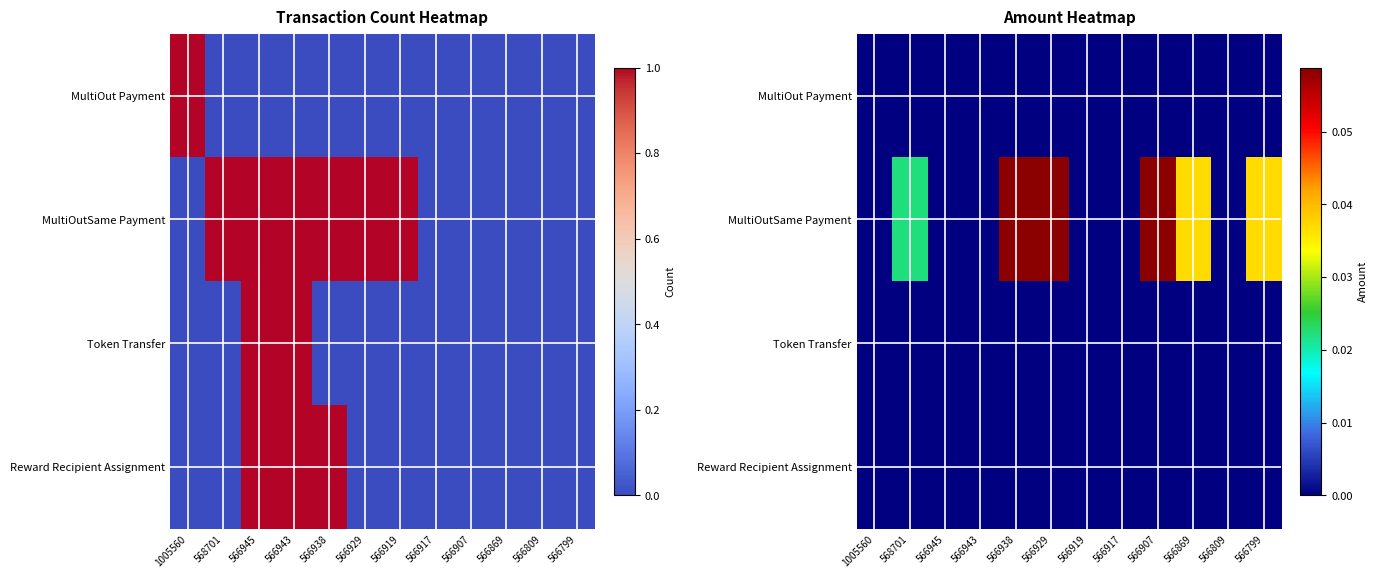

List the labels in order of MultiOutSame Payment value, smallest first.

1005560, 566945, 566943, 566919, 566917, 566809, 568701, 566869, 566799, 566938, 566929, 566907